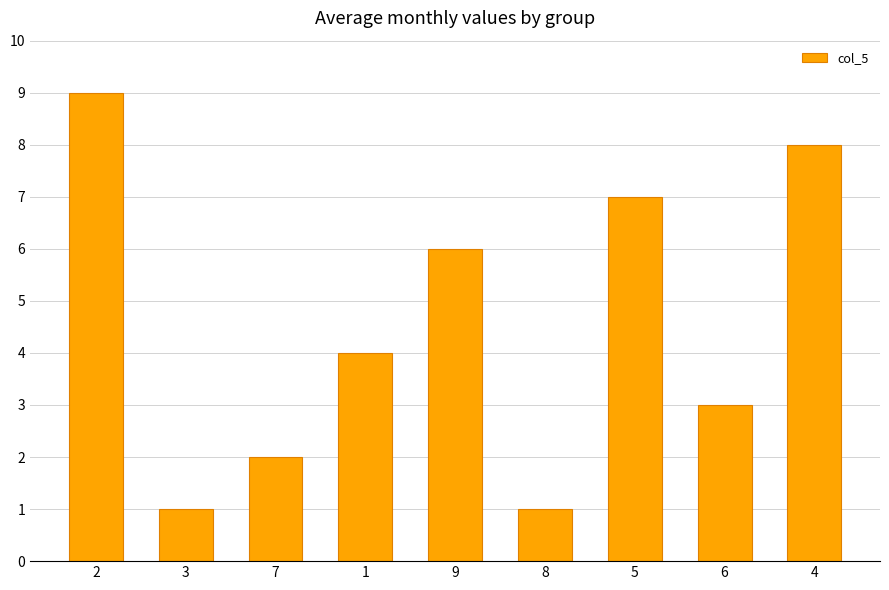

Reading left to right, what are all the values shown in this chart?

9	1	2	4	6	1	7	3	8